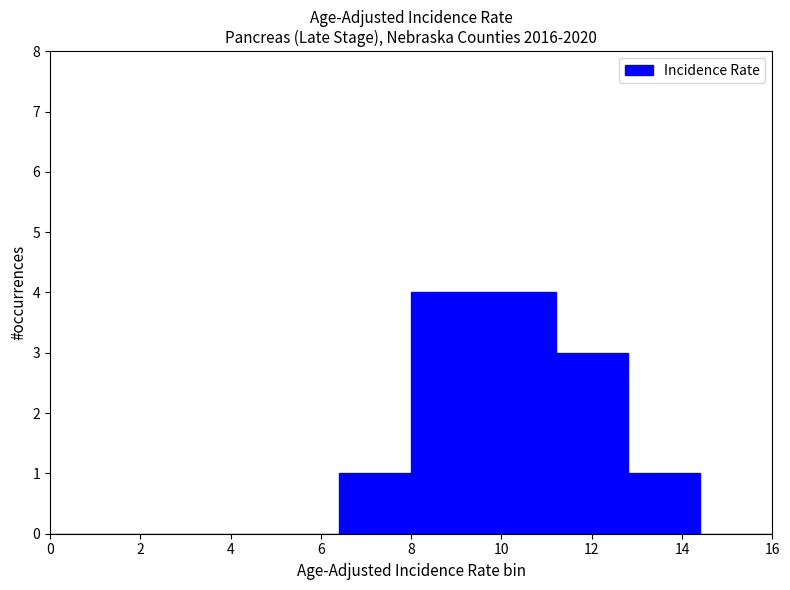

Reading left to right, list every bar in this chart as the range it spans on the x-axis followed by its height. The values are not printed on the chart, so give them approximately, as read against the axis.

0.0 to 1.6: 0
1.6 to 3.2: 0
3.2 to 4.8: 0
4.8 to 6.4: 0
6.4 to 8.0: 1
8.0 to 9.6: 4
9.6 to 11.2: 4
11.2 to 12.8: 3
12.8 to 14.4: 1
14.4 to 16.0: 0